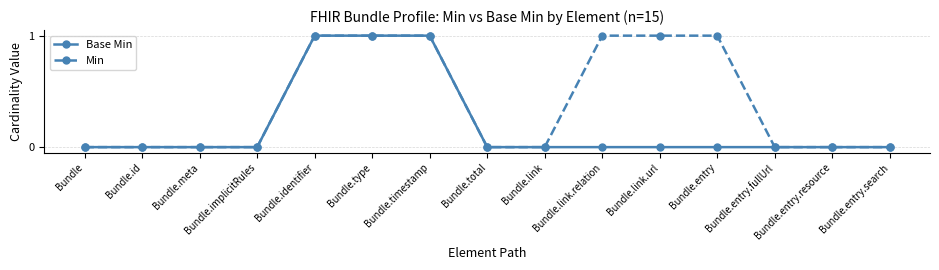

Which series has the largest total across all categories?

Min